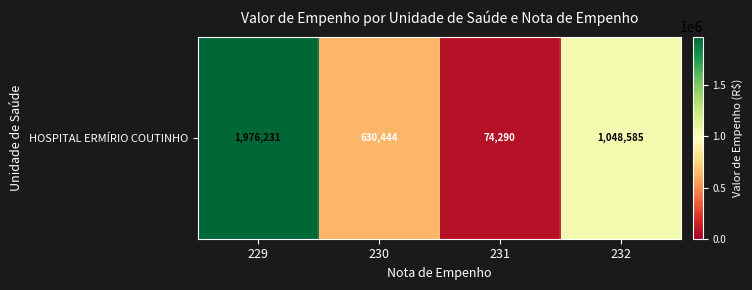

What is the difference between the maximum and minimum values?

1901940.8